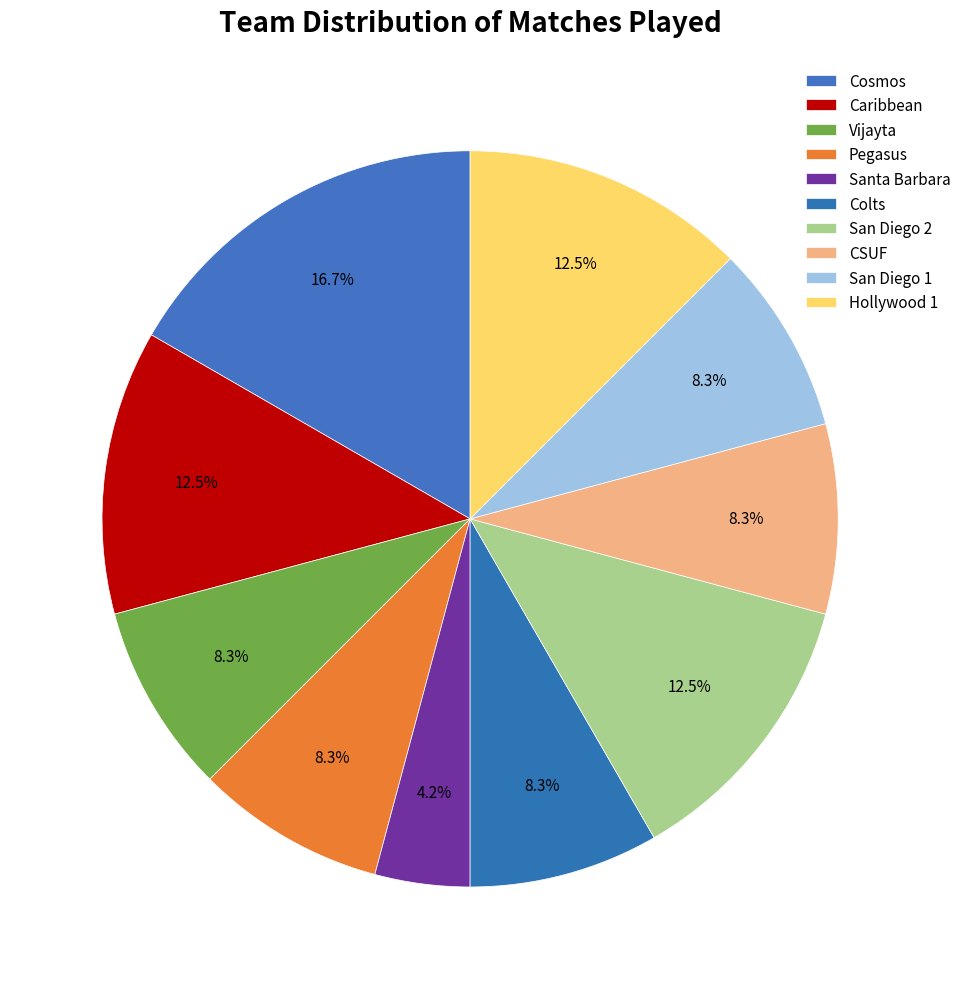

Is there any slice that represents more than half of the pie?

No